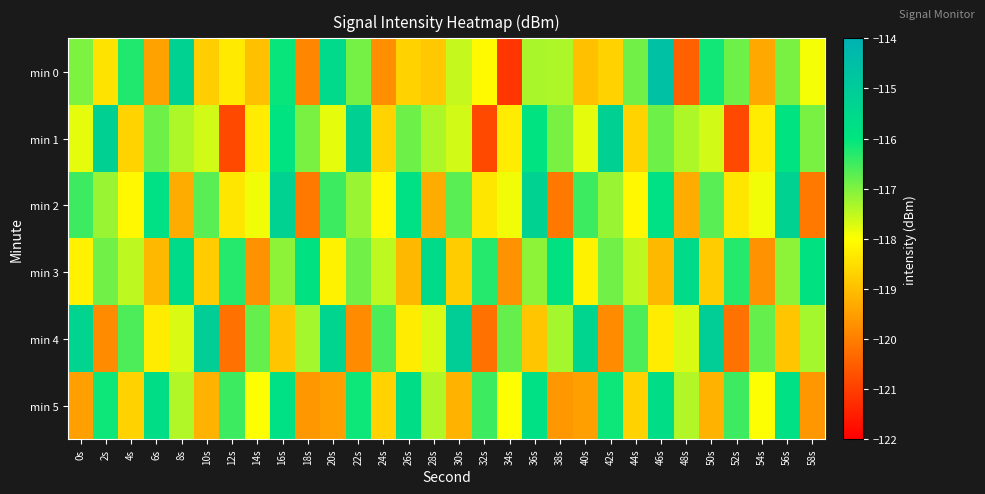

Which series has the largest range (max minus min)?

min 0